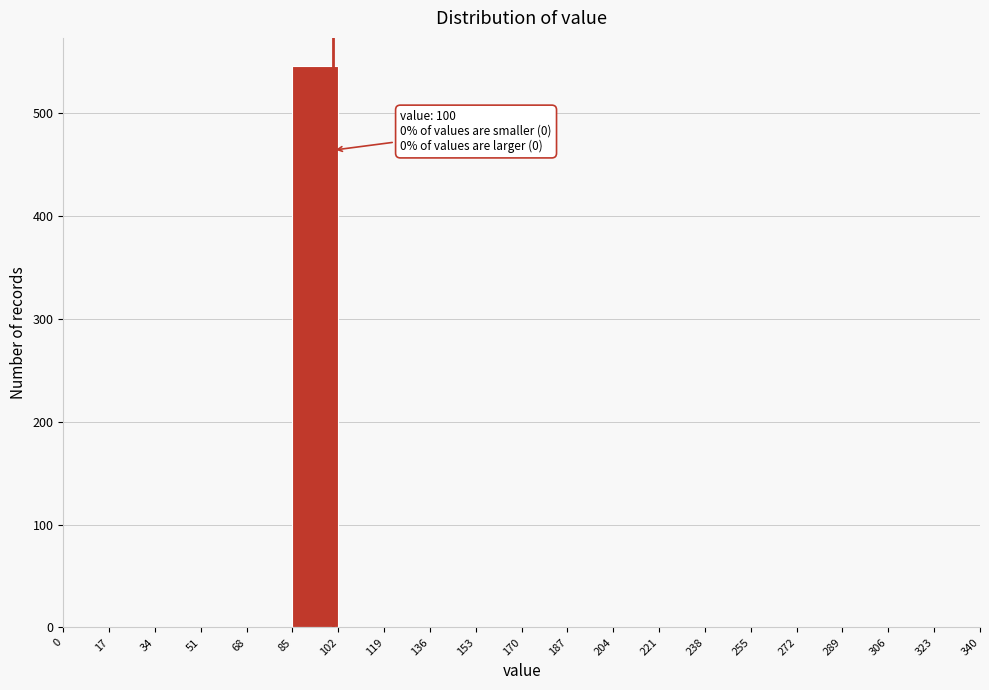

Over which range of the x-axis is the bar tallest?

85 to 102